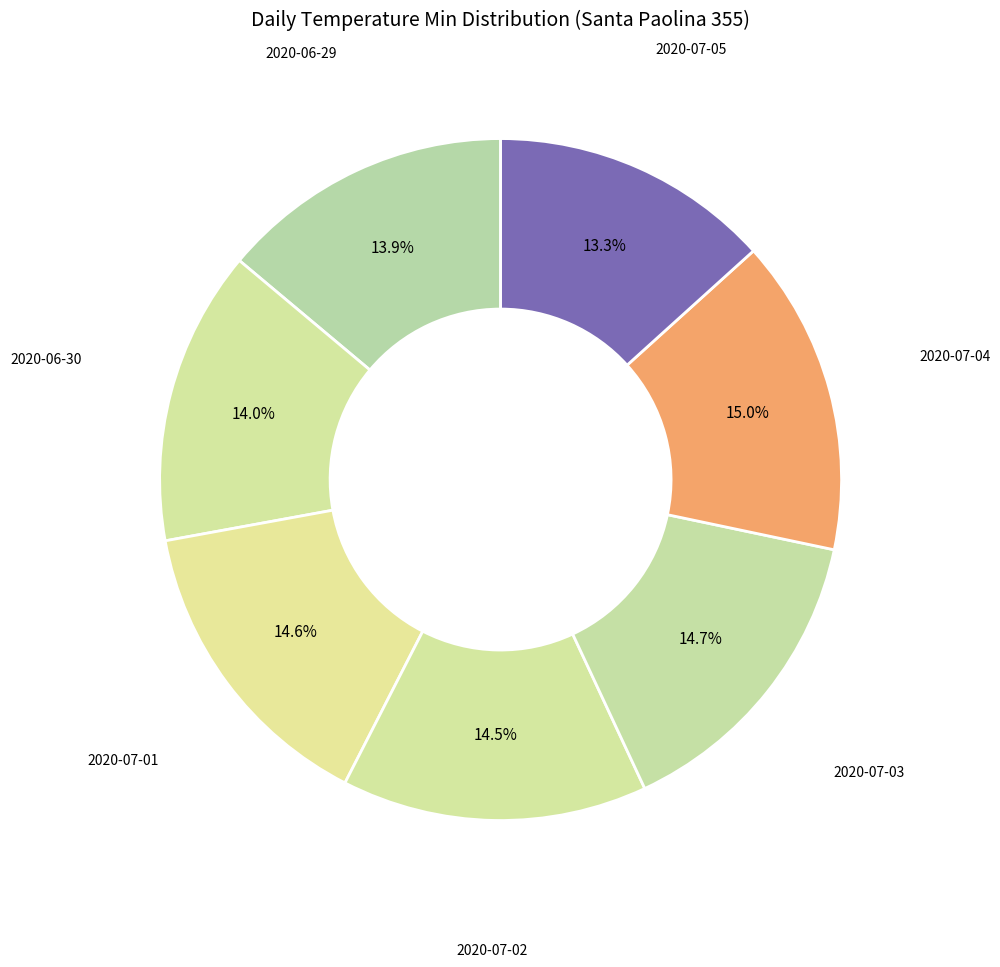

Is there any slice that represents more than half of the pie?

No